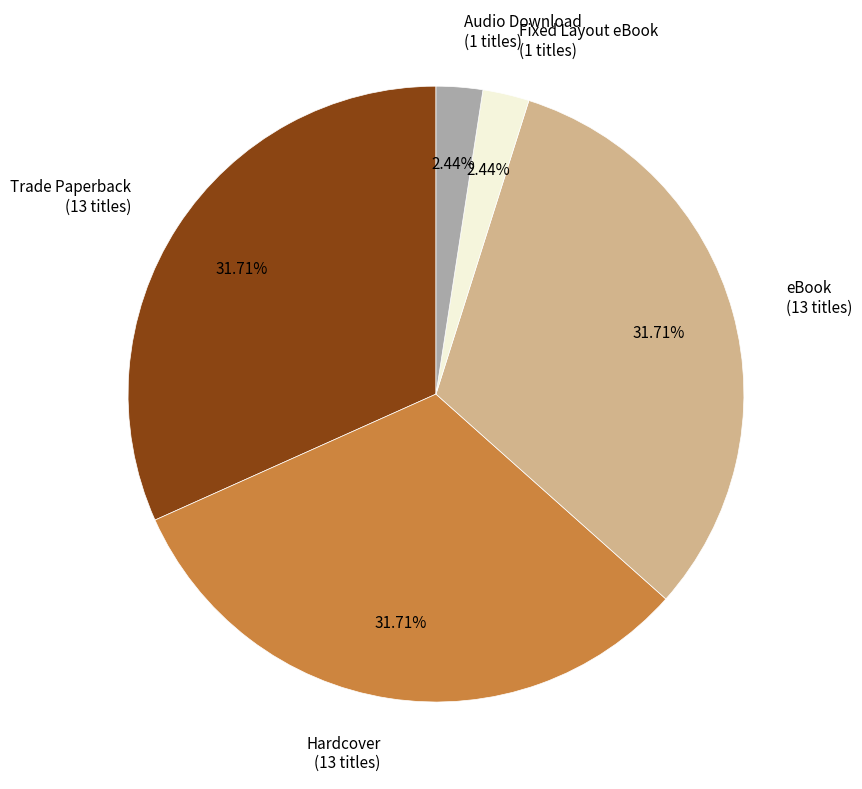

Is there any slice that represents more than half of the pie?

No